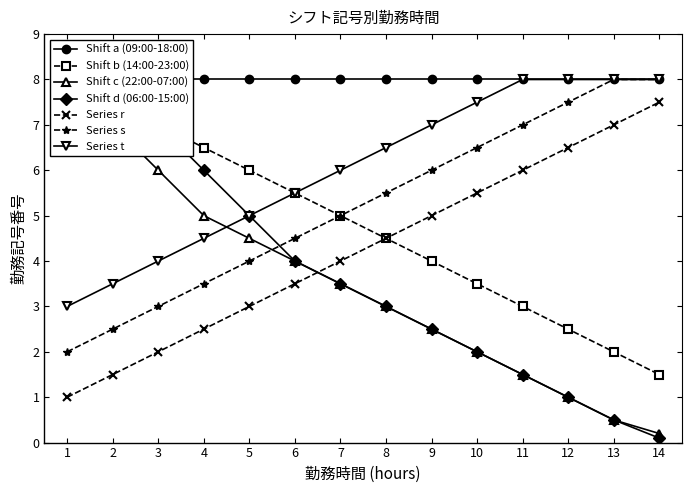

True or false: Shift b (14:00-23:00) has more than 1 points higher than both neighbors.

False